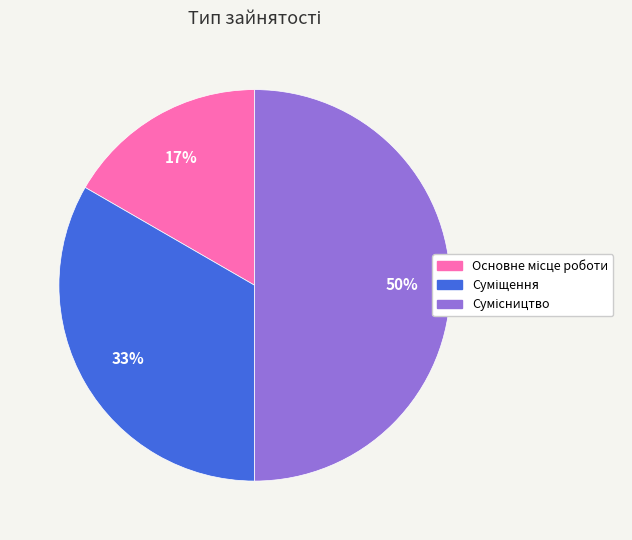

To the nearest percent, what is the difference between the largest and smallest slice percentages?

33%